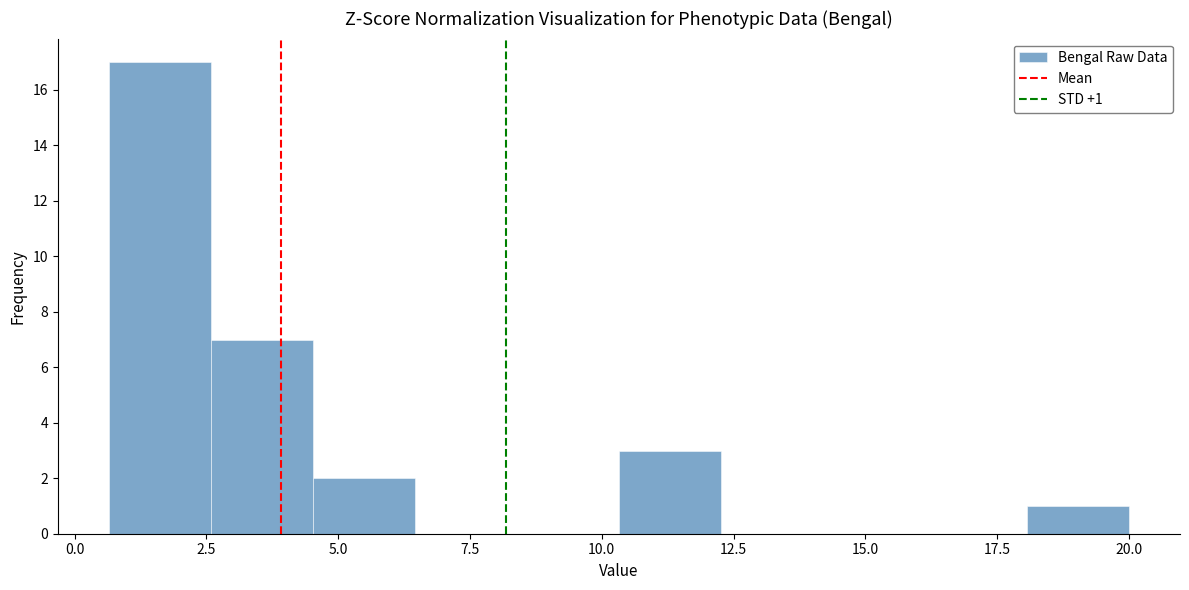

Read against the x-axis, roughly where is the centre of the tallest bar?

1.5